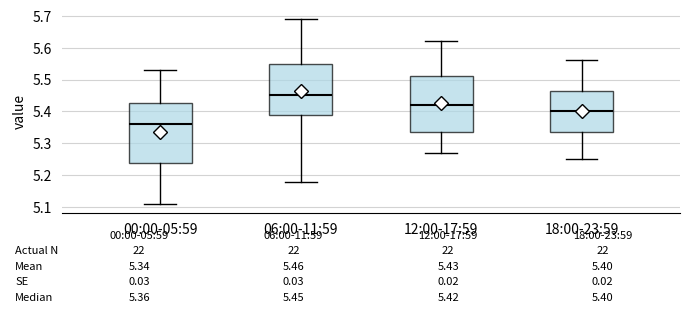

Comparing the boxes themselves (not the whiskers), which one is the tallest?

00:00-05:59